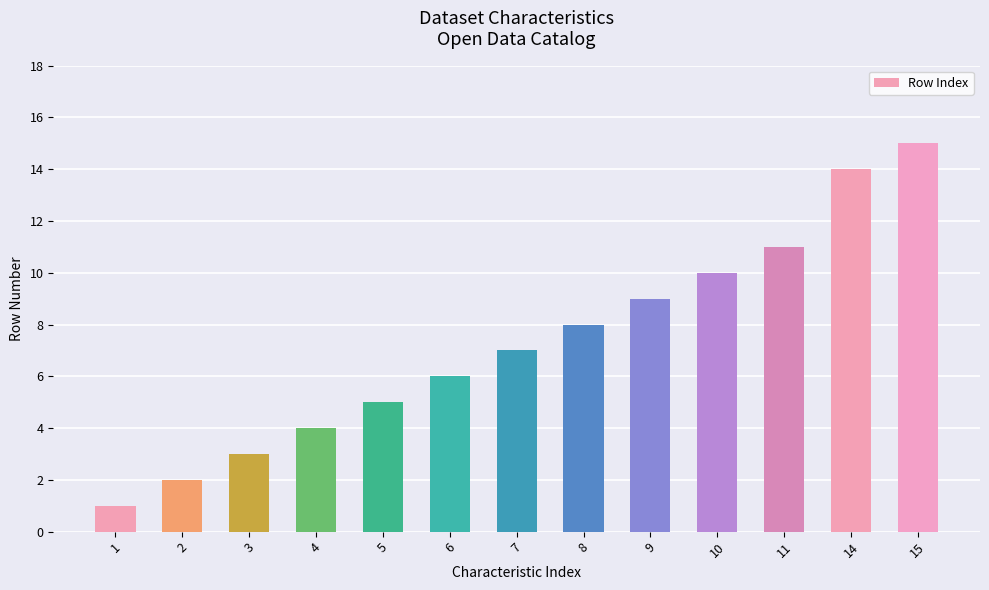

Rank the categories by value from lowest to highest.

1, 2, 3, 4, 5, 6, 7, 8, 9, 10, 11, 14, 15